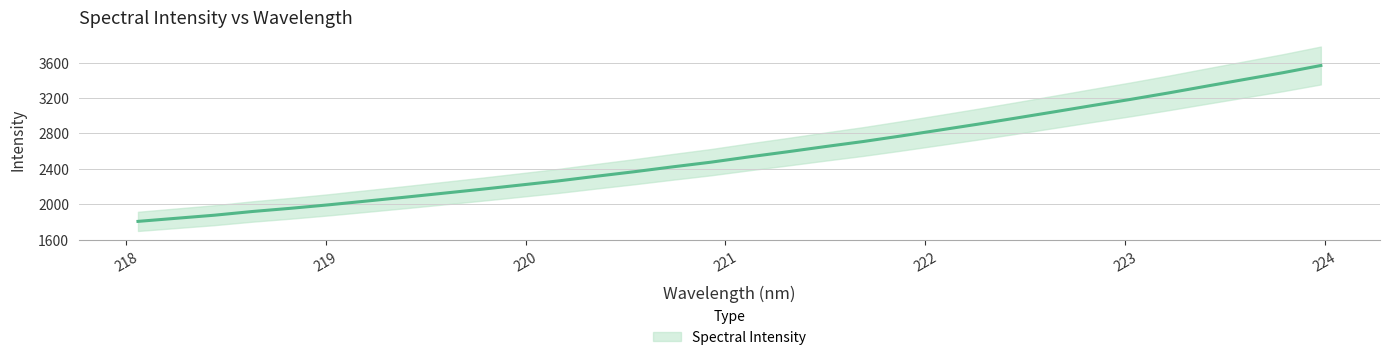

What is the difference between the second highest and minimum values?

1679.1